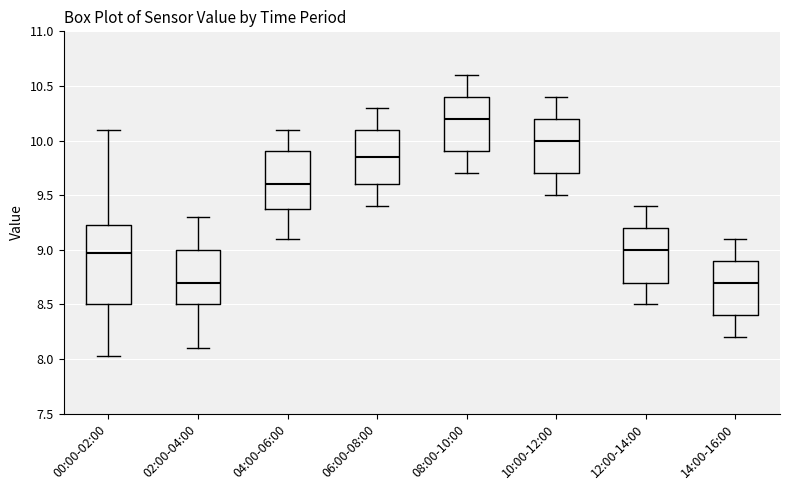

Where does the lower whisker of the box for 04:00-06:00 end on the y-axis? The values are not printed on the chart, so give them approximately, as read against the axis.

9.10